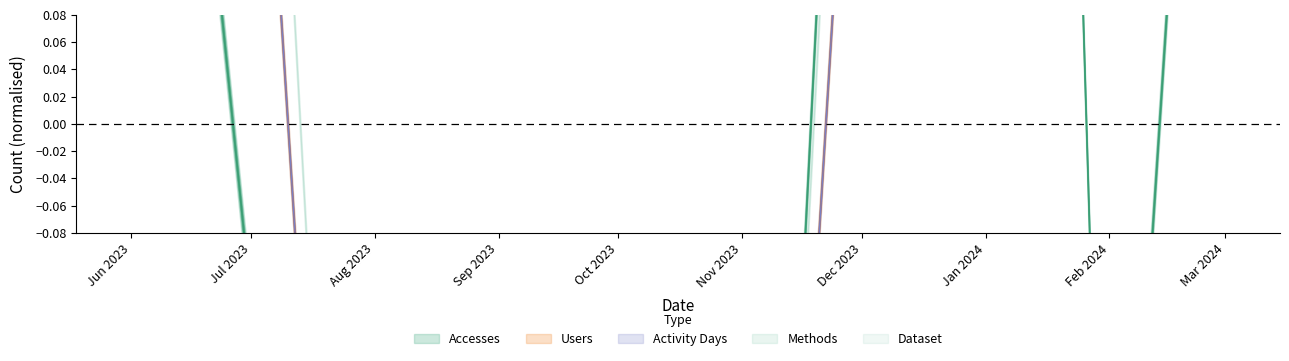

The value of Accesses at Aug 2023 is -1.0. True or false?

True